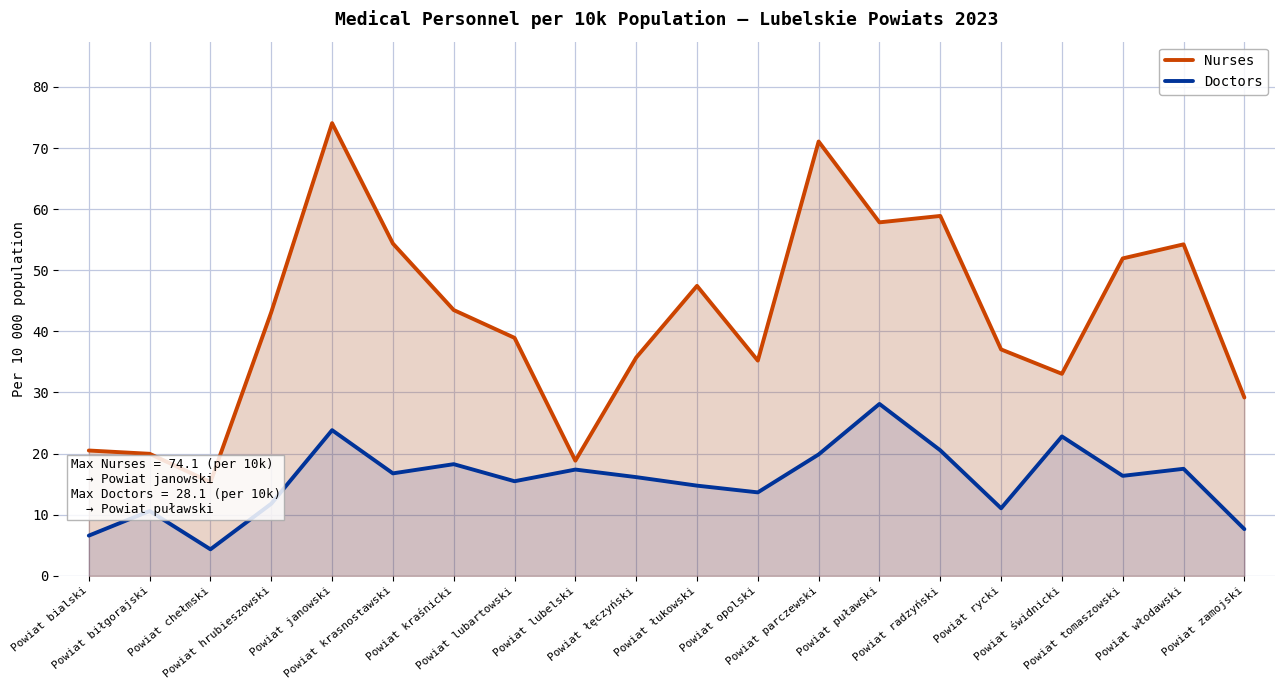

What is the value of the Doctors point at the 13th from the left?

19.9